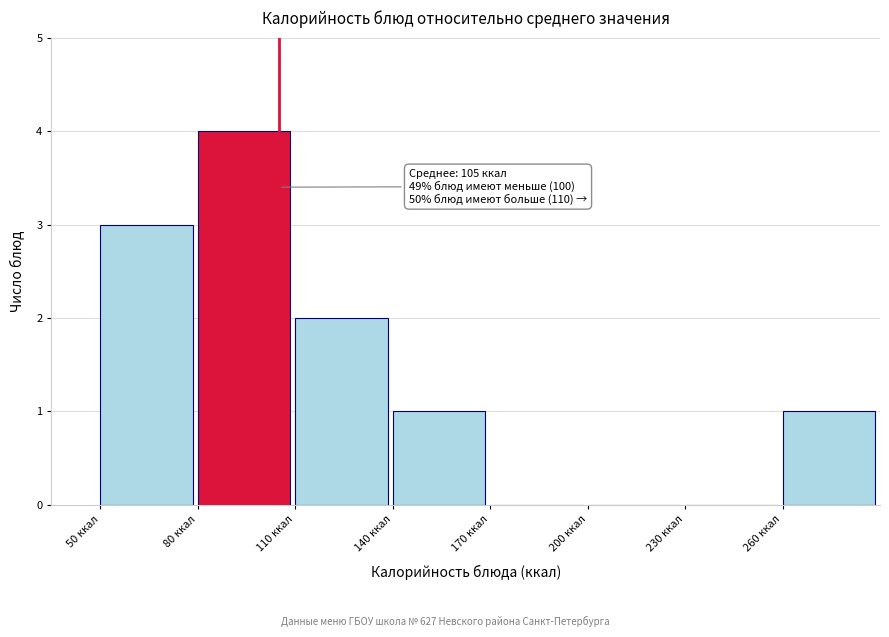

Over which range of the x-axis is the bar tallest?

80 to 110